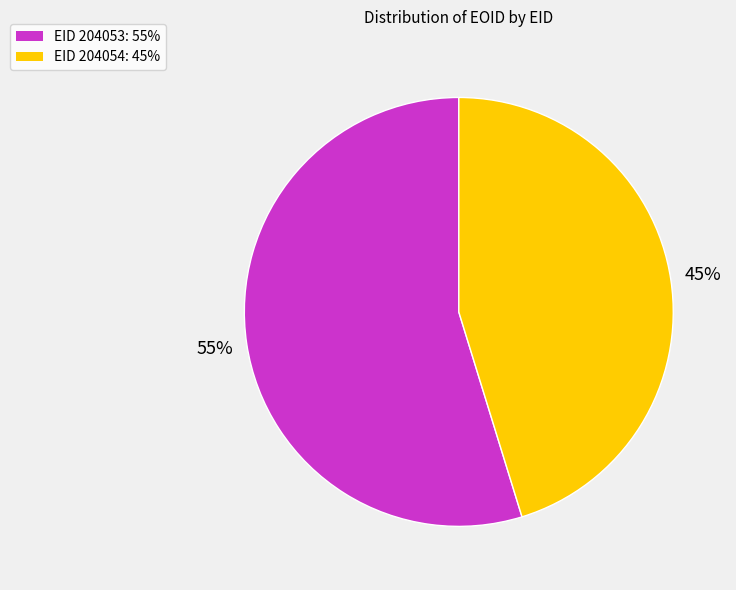

Which has a higher value, EID 204054: 45% or EID 204053: 55%?

EID 204053: 55%